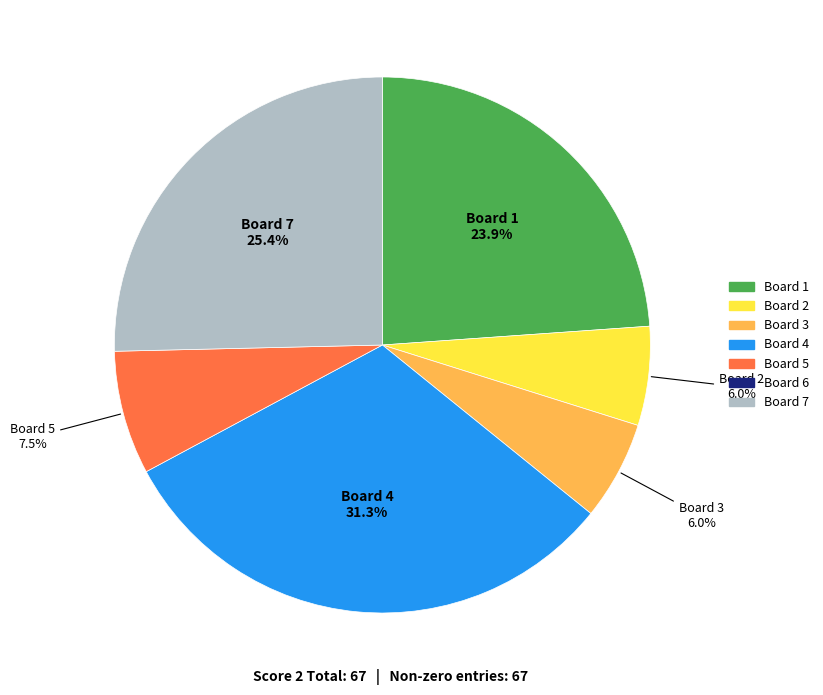

Count the number of slices in the pie.

6